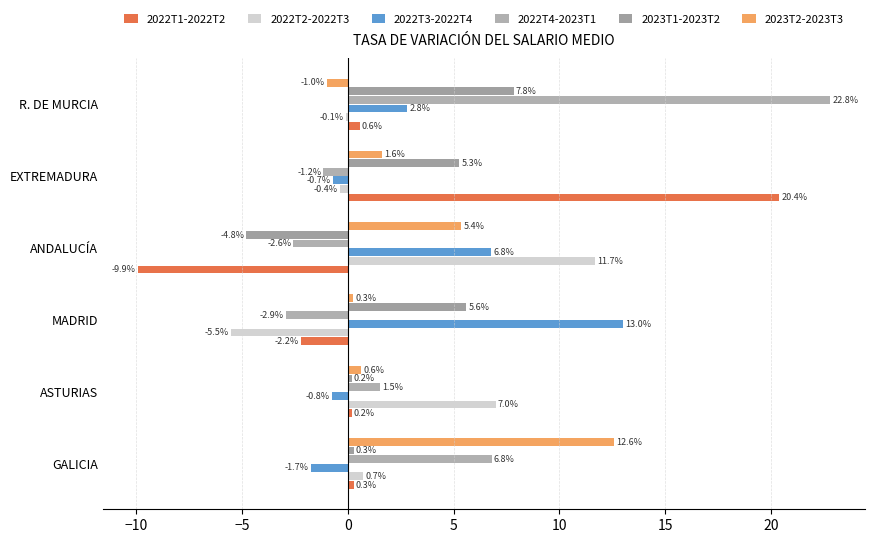

Which series has the largest total across all categories?

2022T4-2023T1